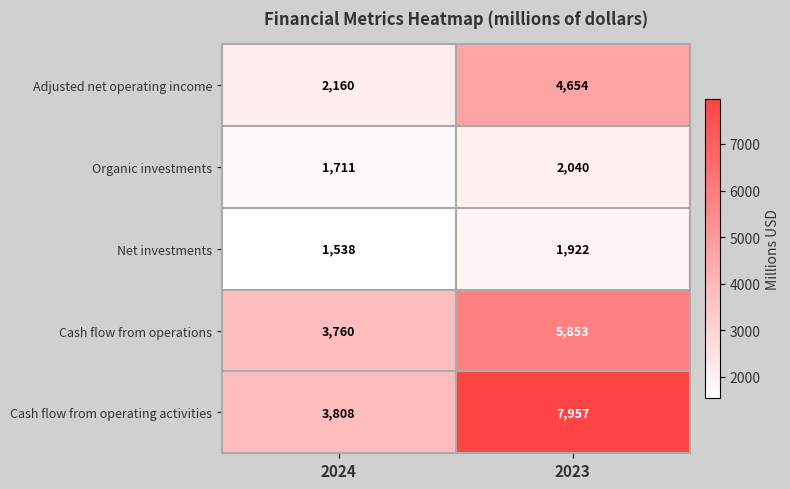

True or false: Net investments has a value of 1324 at 2023.

False